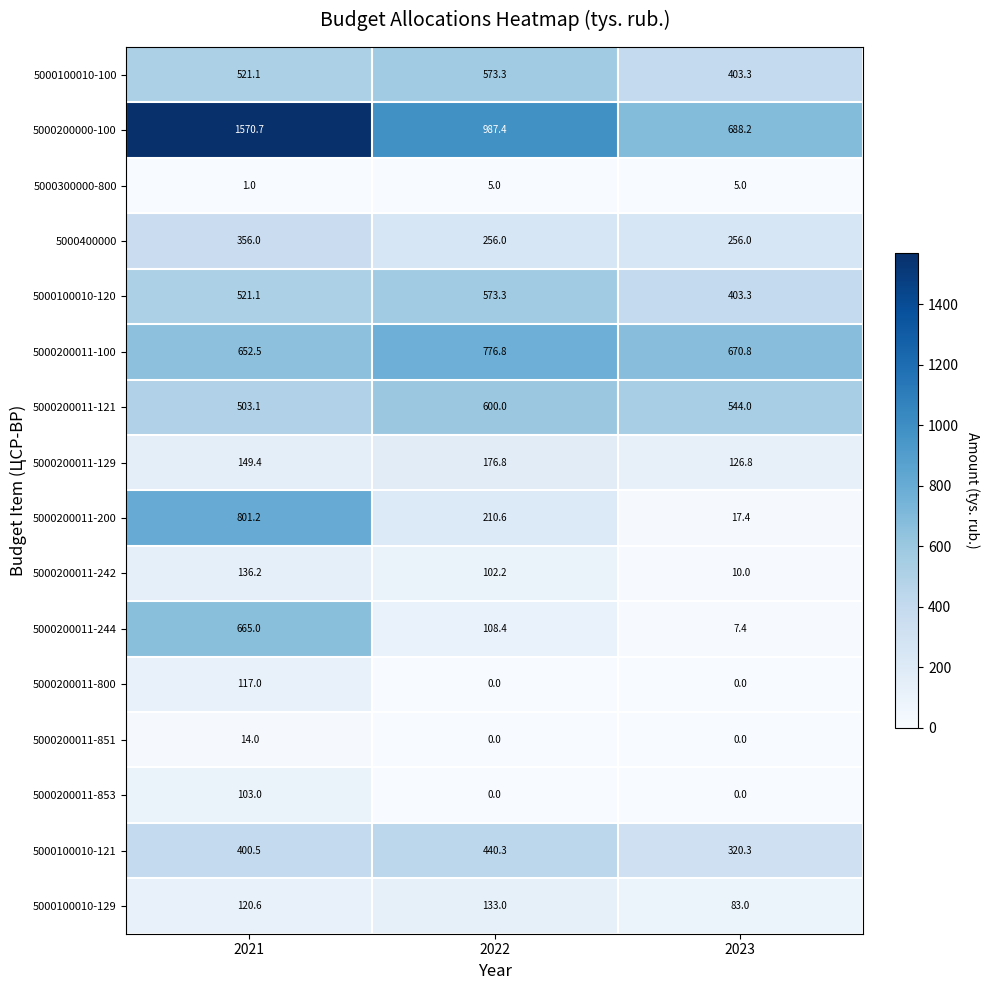

How many data points does each series have?

3